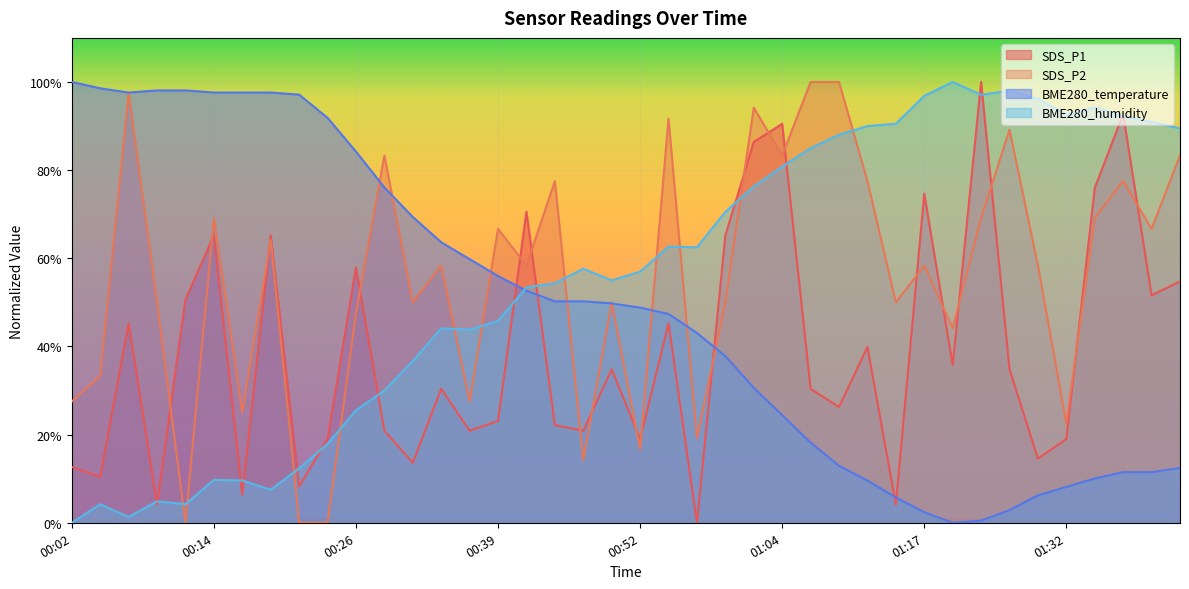

What is the greatest value displayed?

100.0